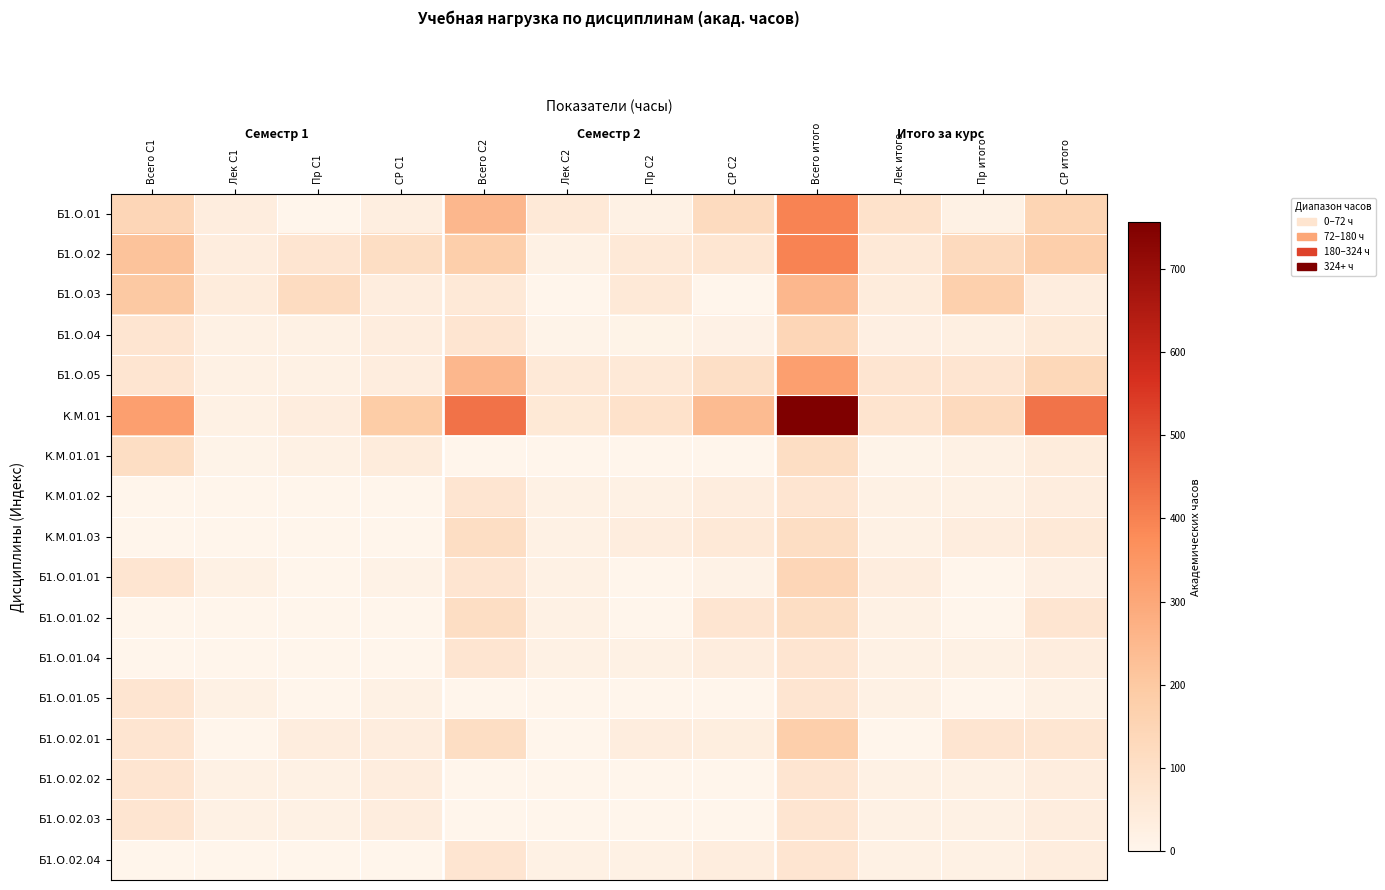

What is the total value across all series at СР итого?

1450